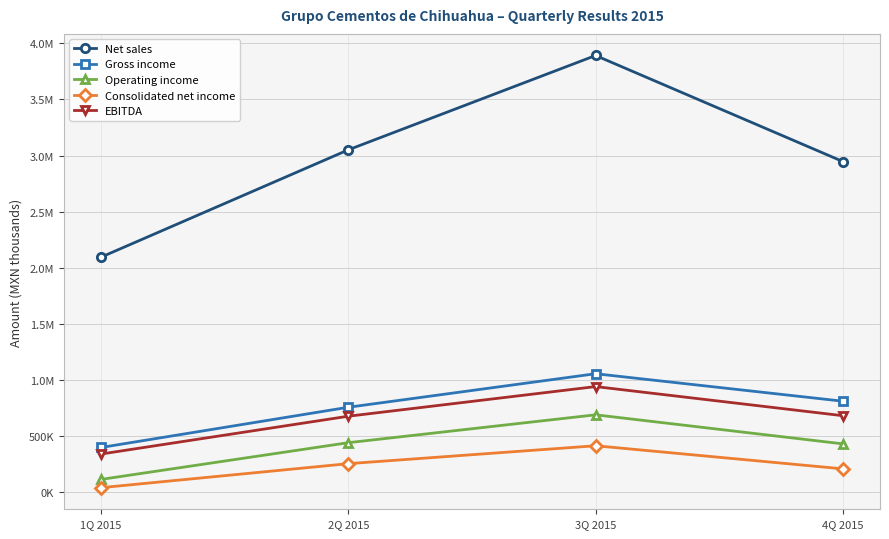

Is this an area chart (filled region under the line)?

No